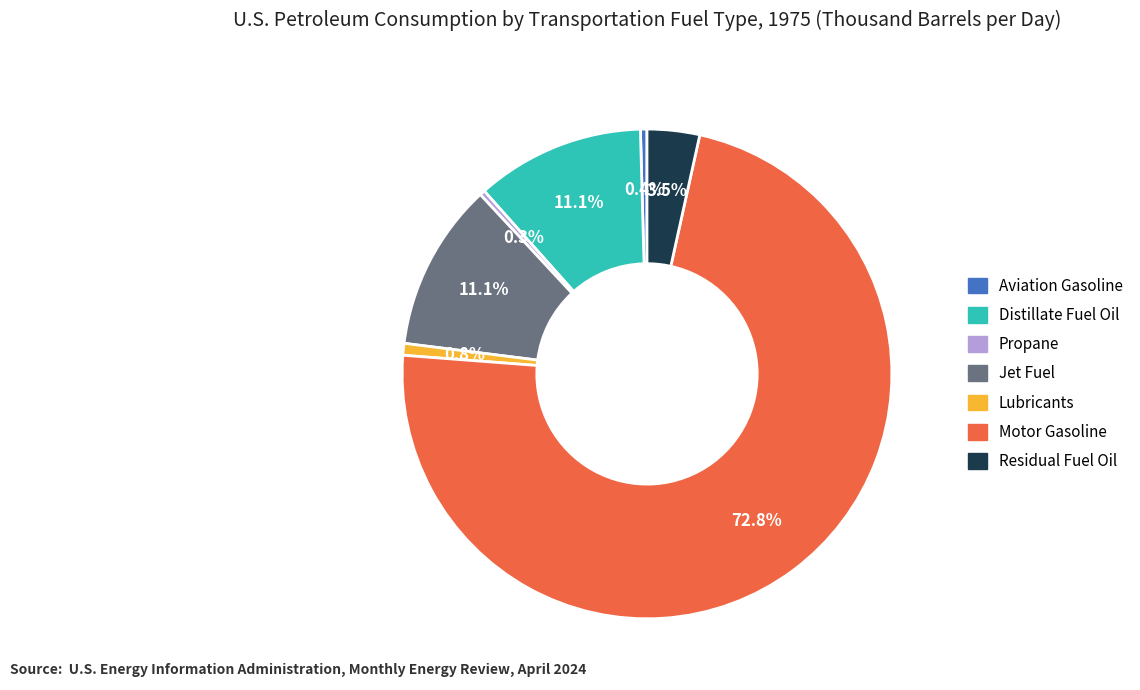

Approximately how many times larger is the value at Lubricants compared to Distillate Fuel Oil?

0.1